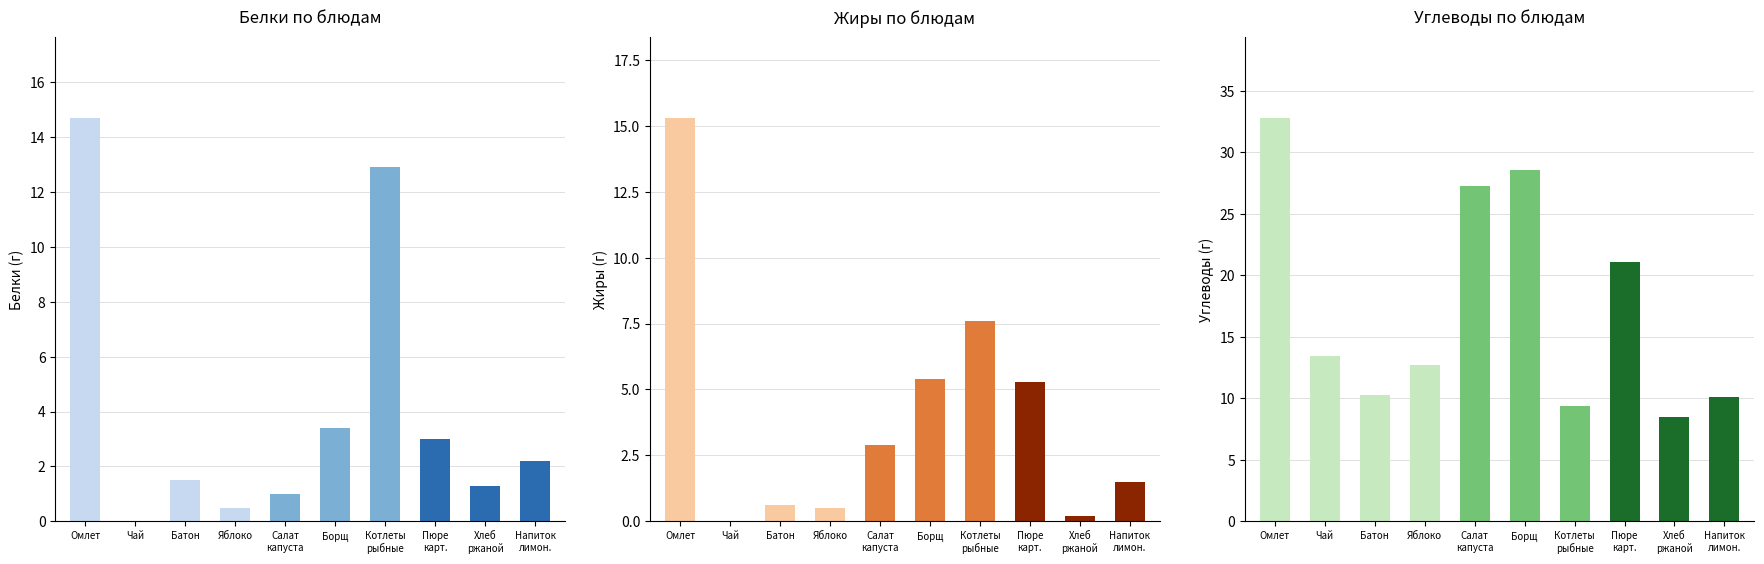

Rank the categories by Жиры value from highest to lowest.

Омлет, Котлеты
рыбные, Борщ, Пюре
карт., Салат
капуста, Напиток
лимон., Батон, Яблоко, Хлеб
ржаной, Чай